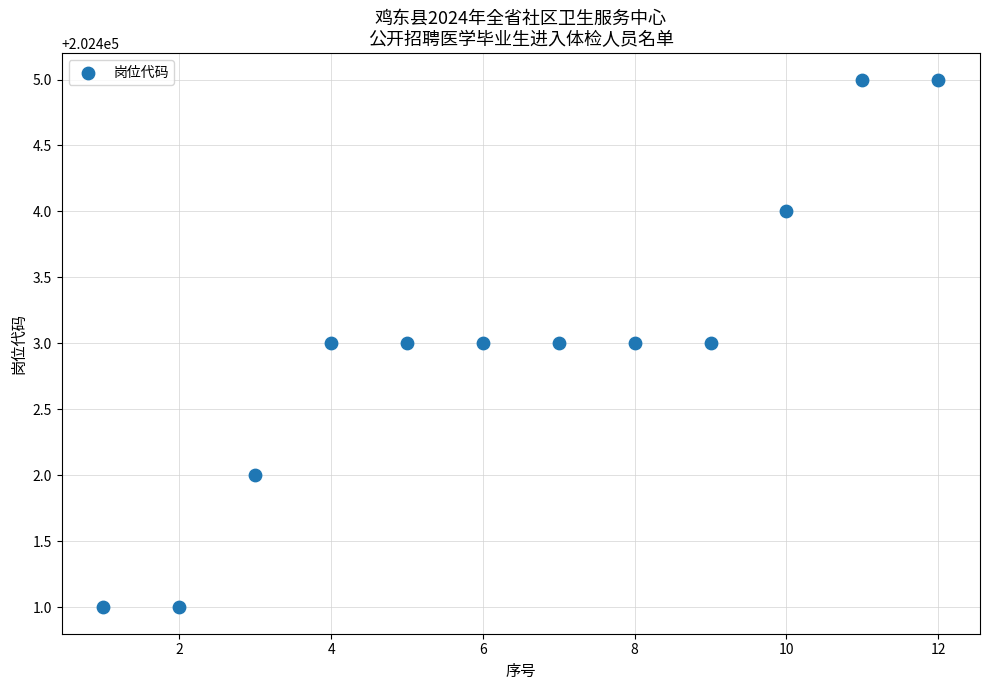

What is the average X value?

6